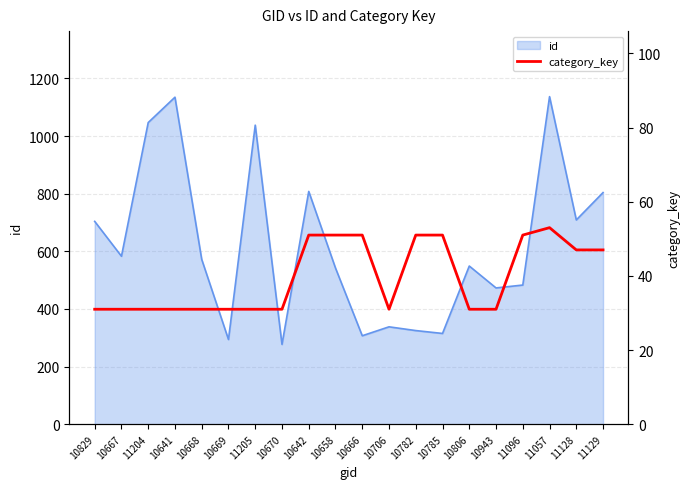

The value of id at 10706 is 338. True or false?

True